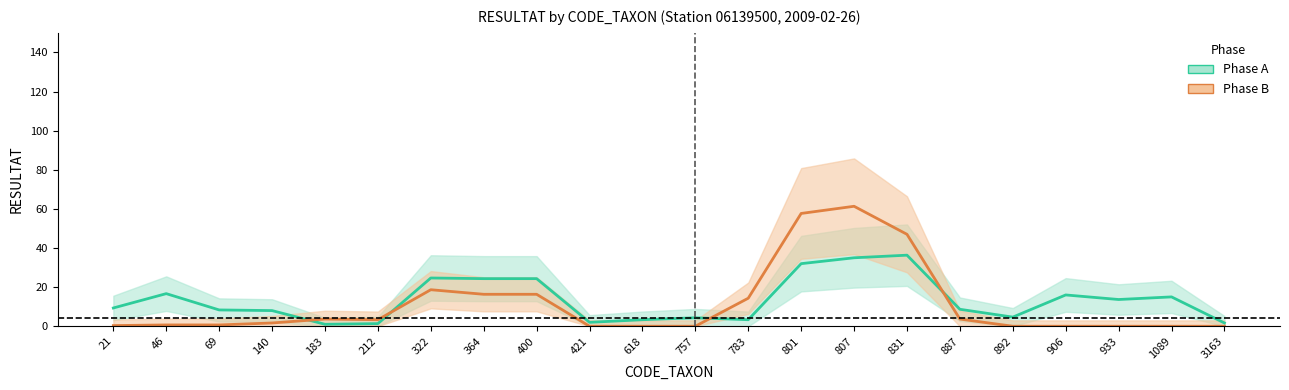

True or false: Phase B center has more than 0 points higher than both neighbors.

True